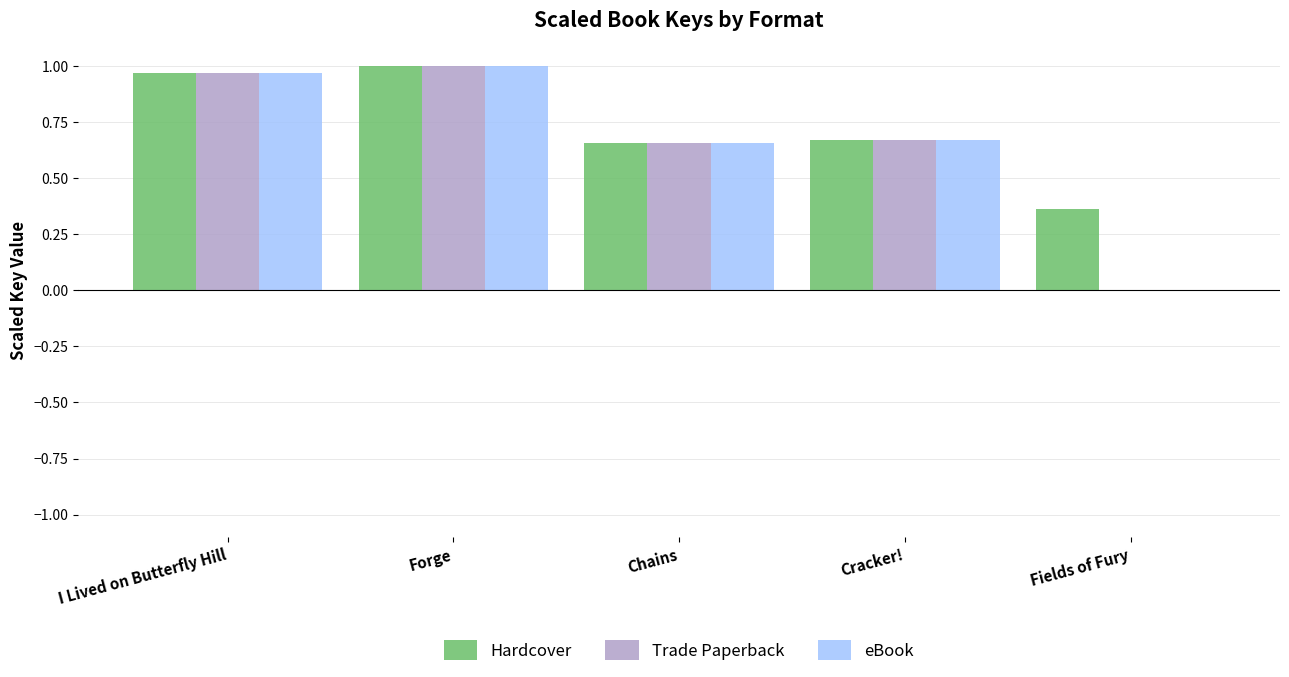

How many values in eBook are above zero?

4